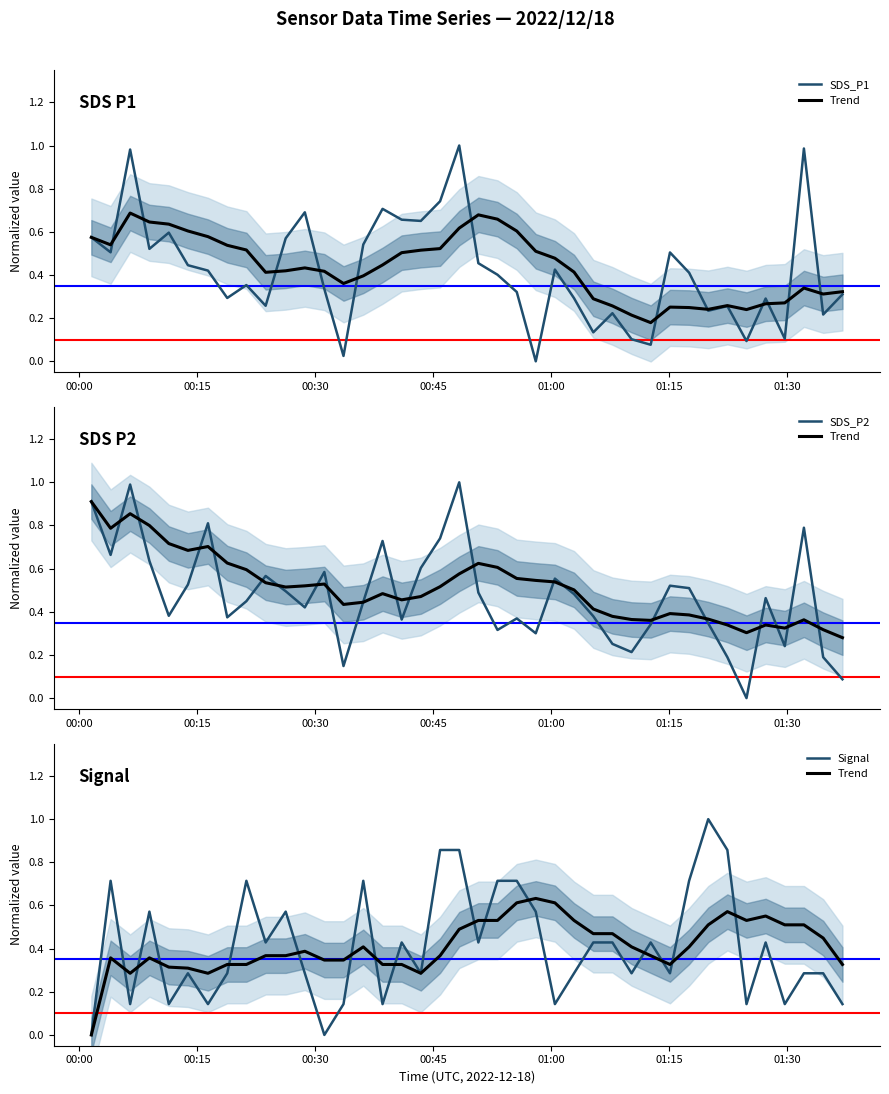

After their last crossing, which series has the higher values: SDS_P2 or Signal?

Signal